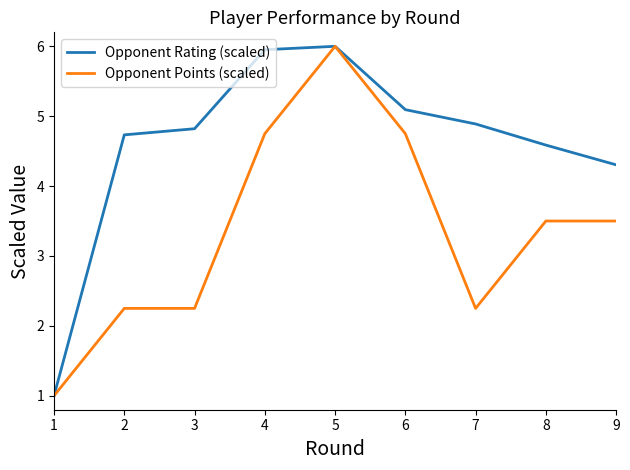

What is the total value across all series at 4?

10.7